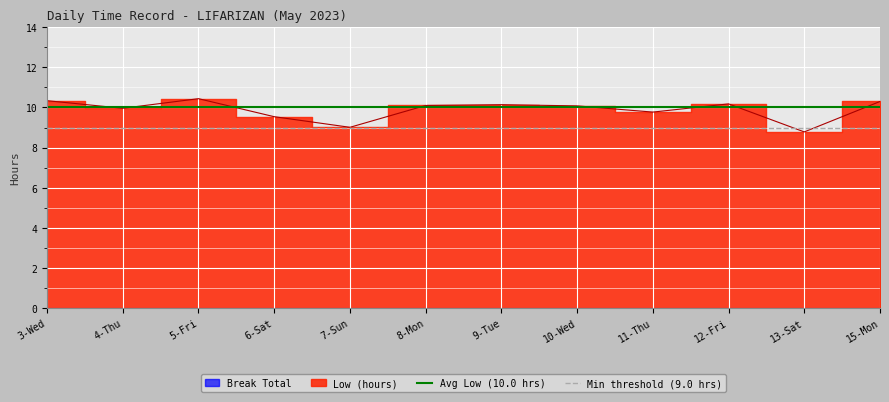

What is the label of the 1st point from the left?

3-Wed